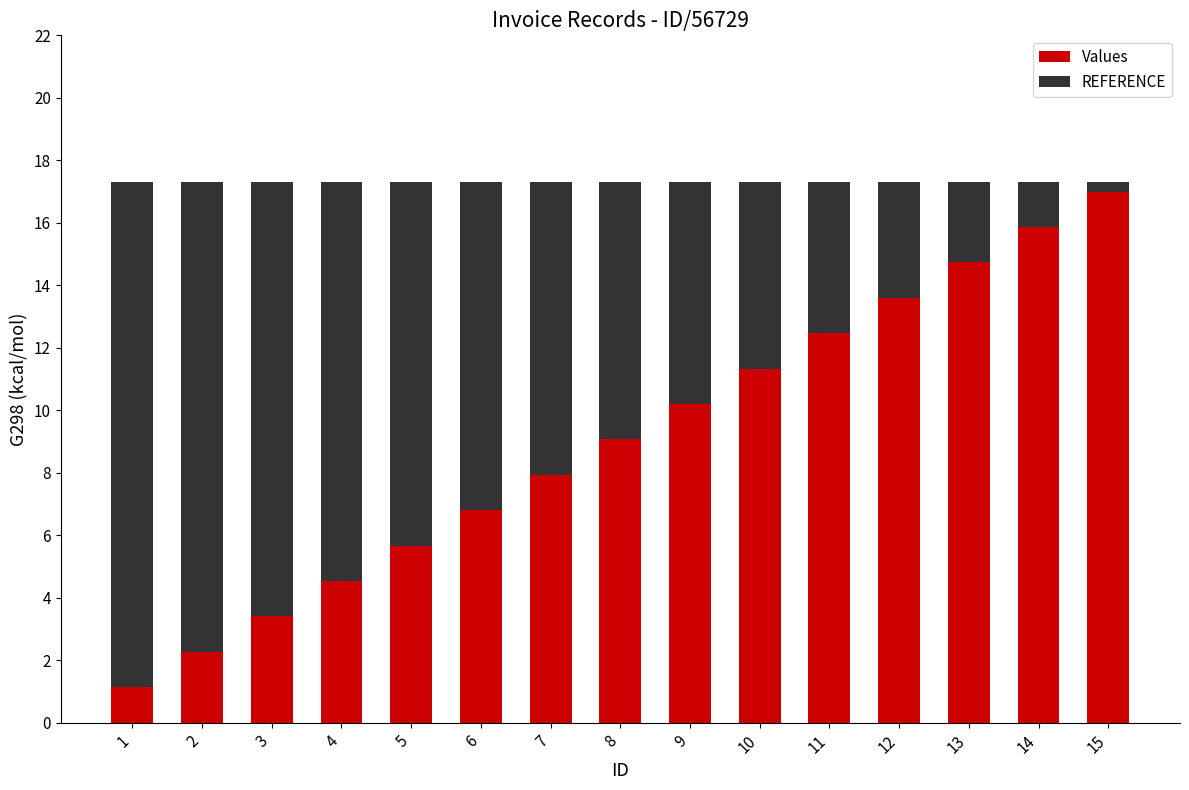

What is the average value of the Values series?

9.1